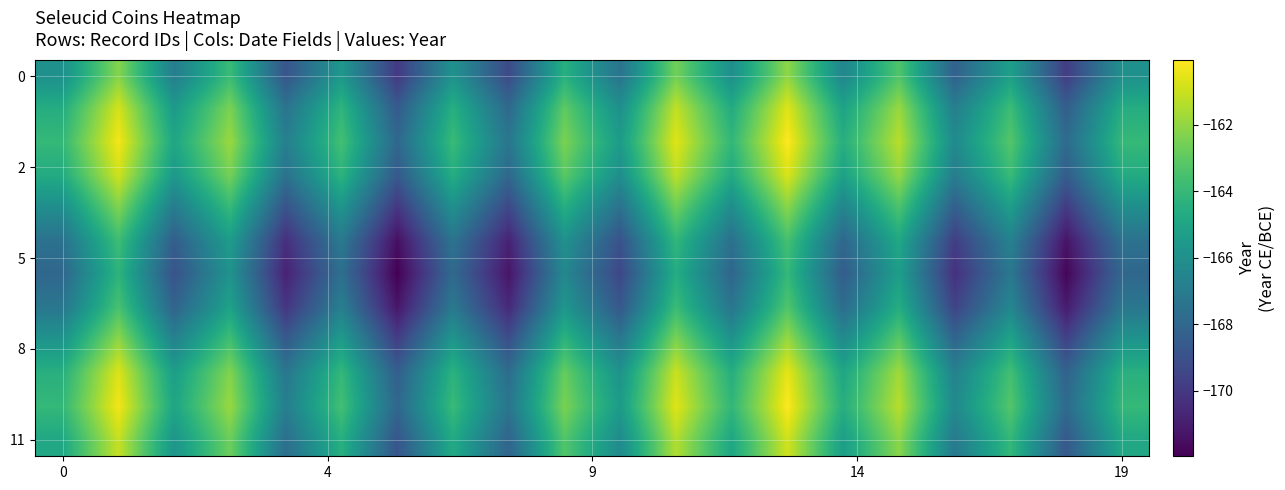

How many data points does each series have?

20